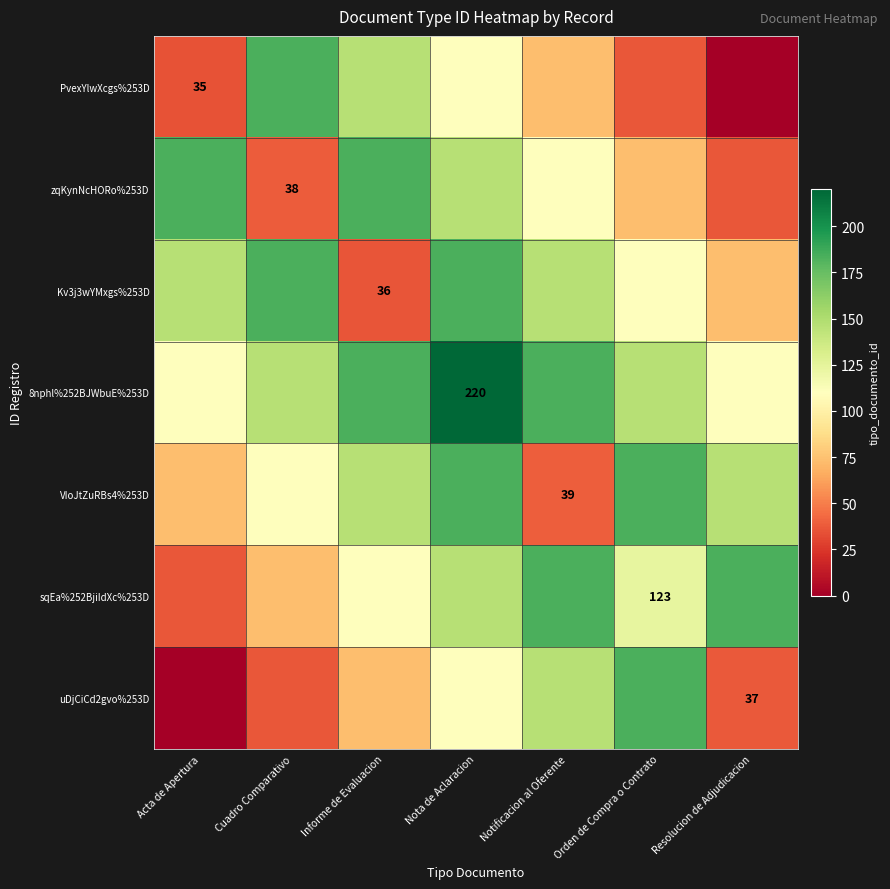

What is the total value across all series at Orden de Compra o Contrato?

856.3